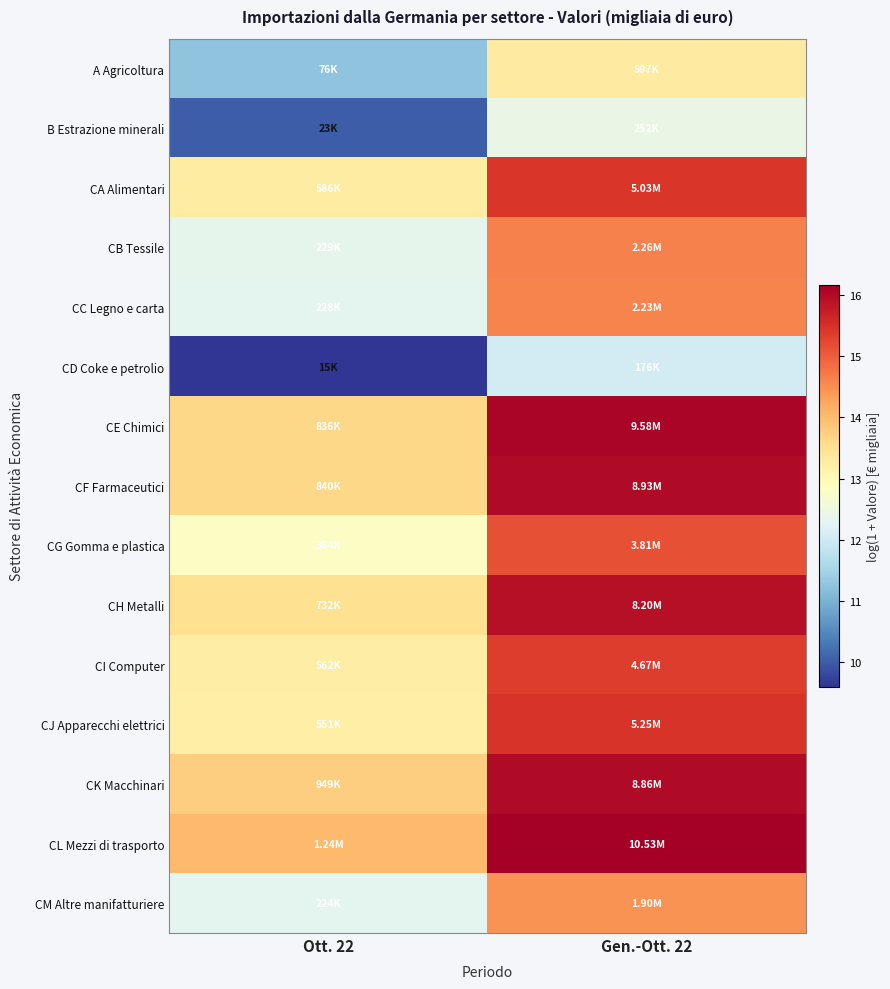

At which category does the chart reach its minimum across all series?

Ott. 22